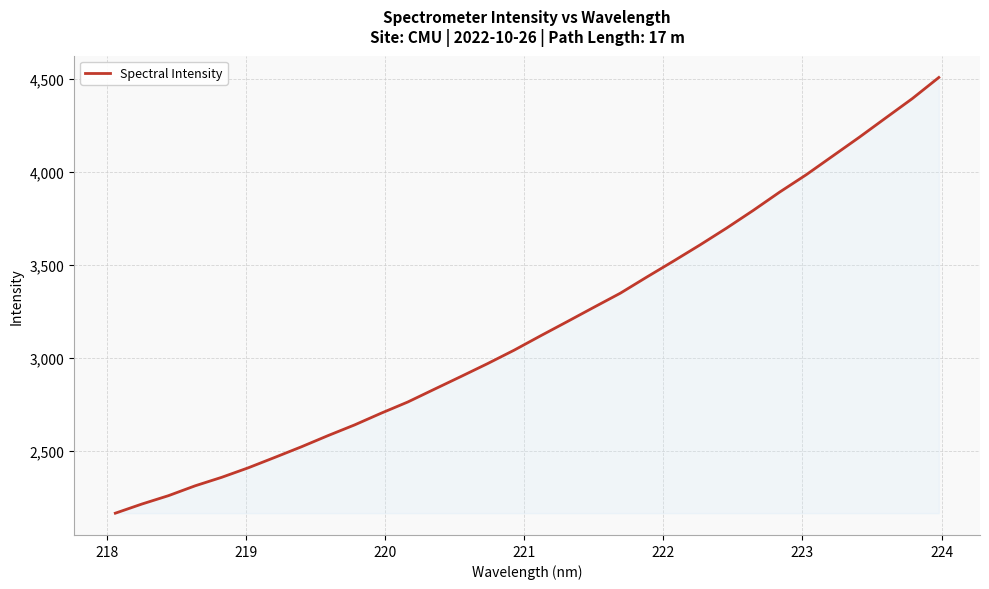

What is the difference between the maximum and minimum values?

2344.1